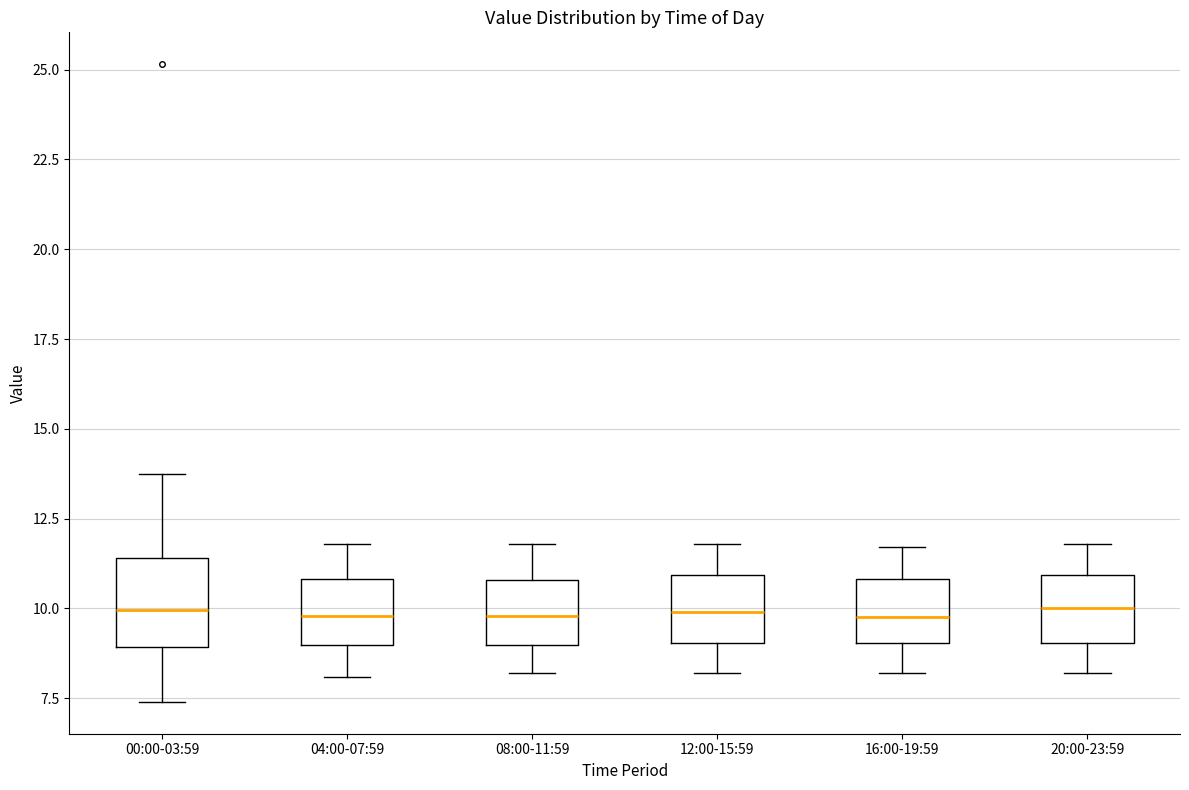

Comparing the boxes themselves (not the whiskers), which one is the tallest?

00:00-03:59